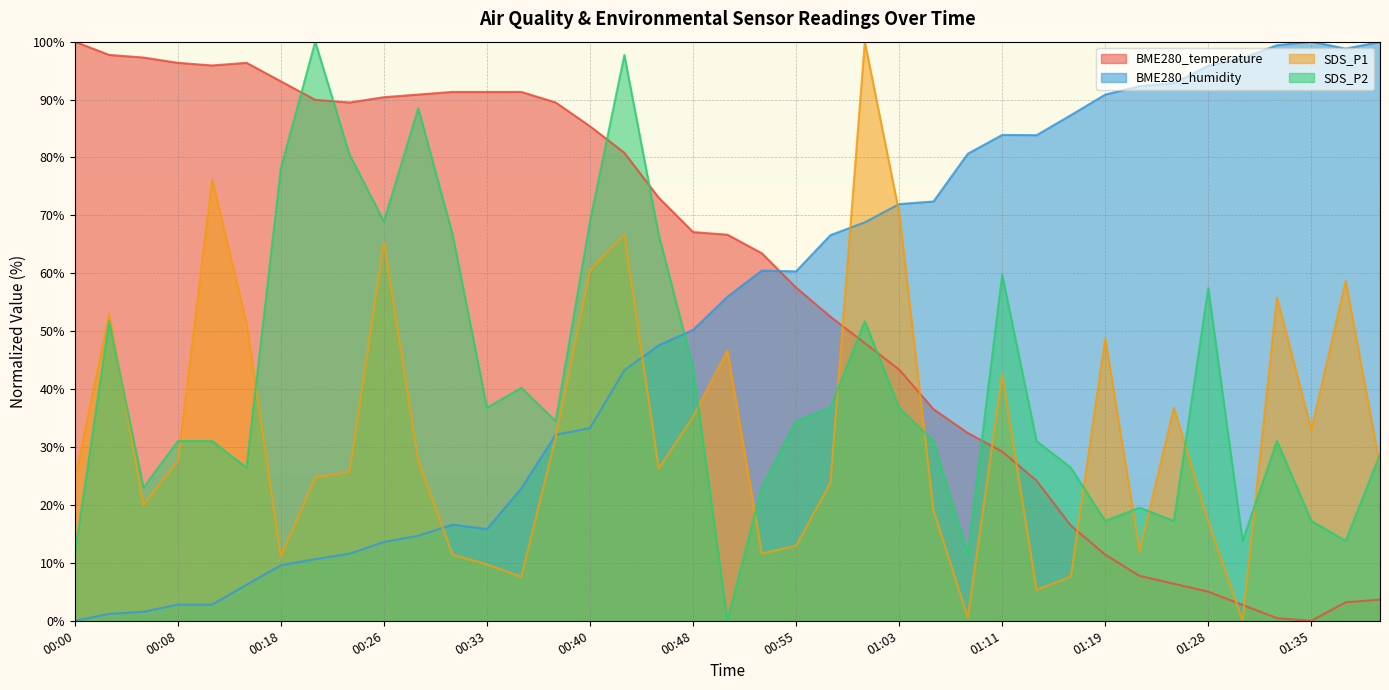

Where is BME280_humidity nearest to the value 50?

00:48